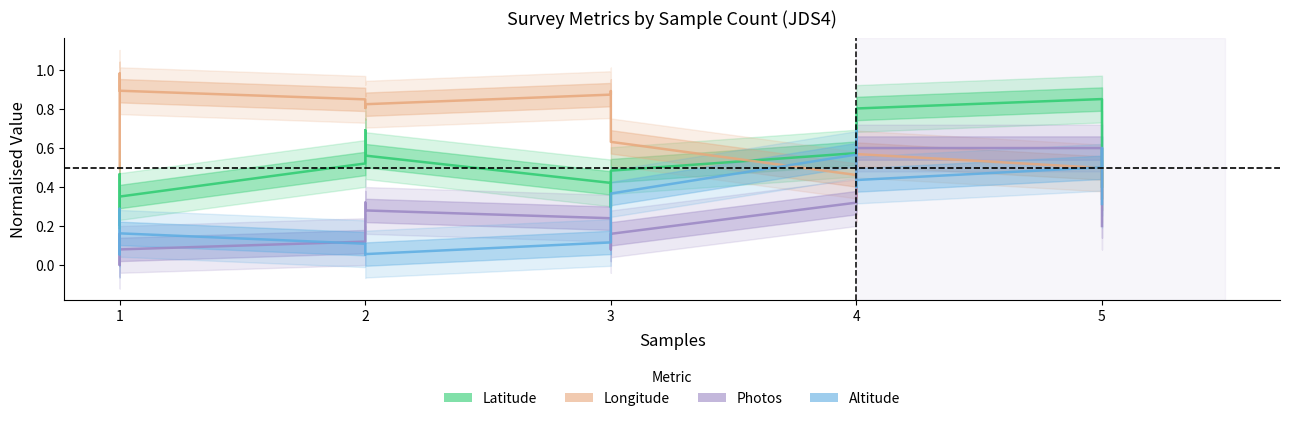

True or false: Latitude and Photos cross at least once.

False